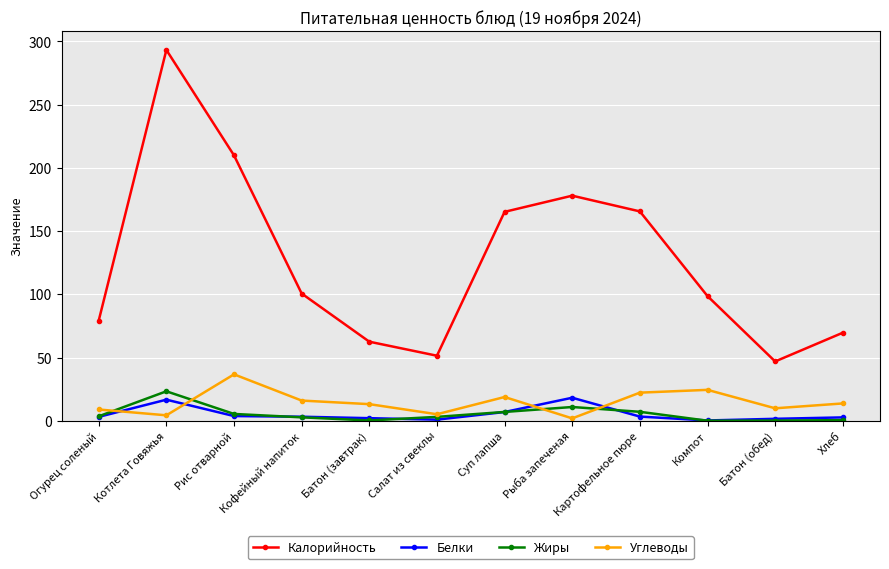

Read the Калорийность value at Суп лапша.

165.2